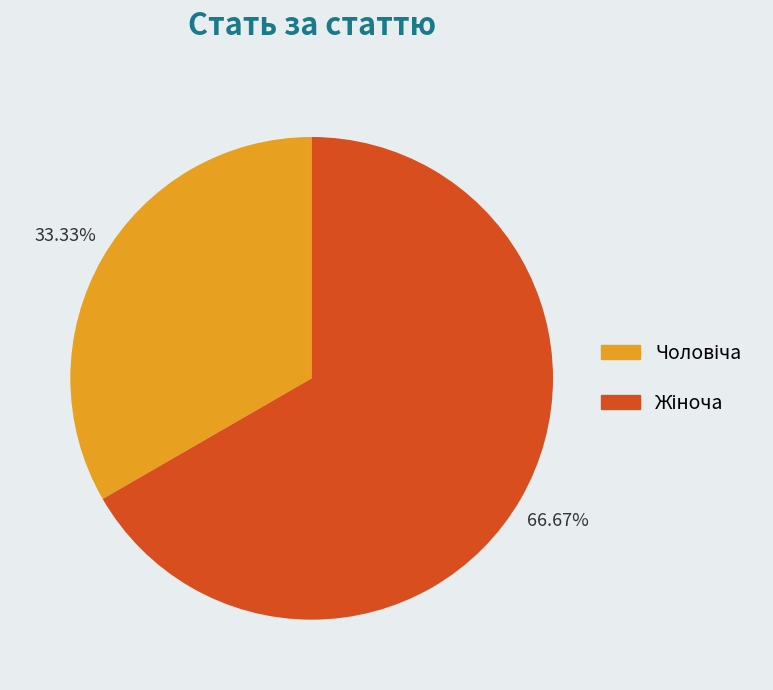

Does any single category account for the majority?

Yes